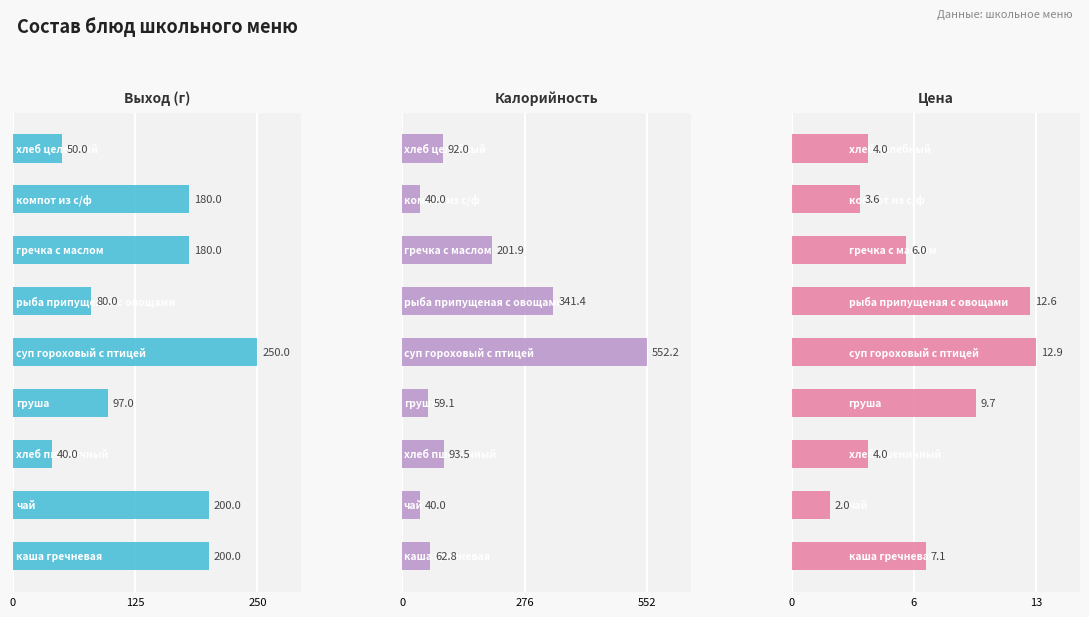

What are all the series names shown in the legend?

Выход (г), Калорийность, Цена